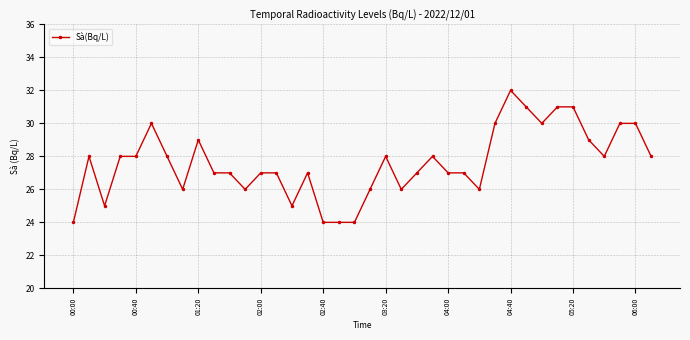

How many values are below 28?

19